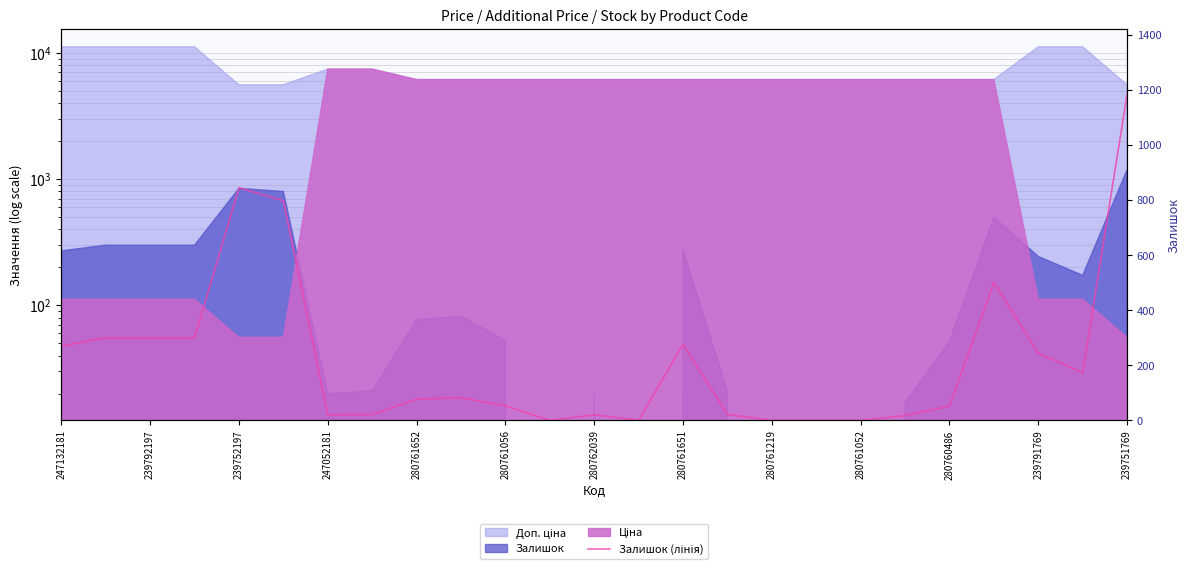

The chart shows a value of 31 at 15. True or false?

False